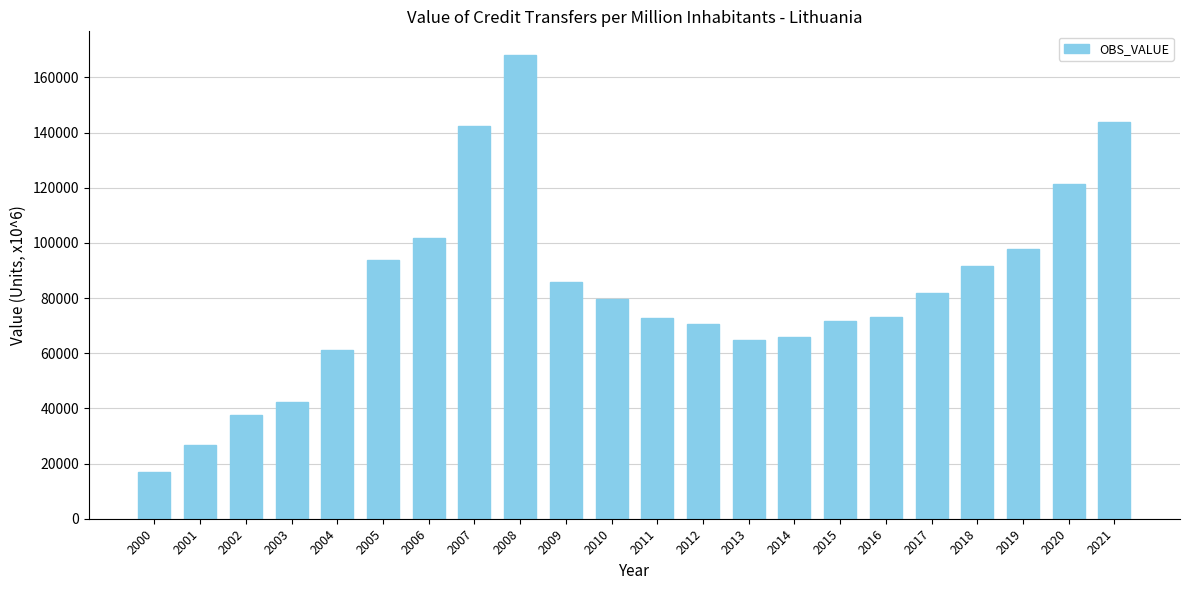

The value at 2005 is 93978.3. True or false?

True